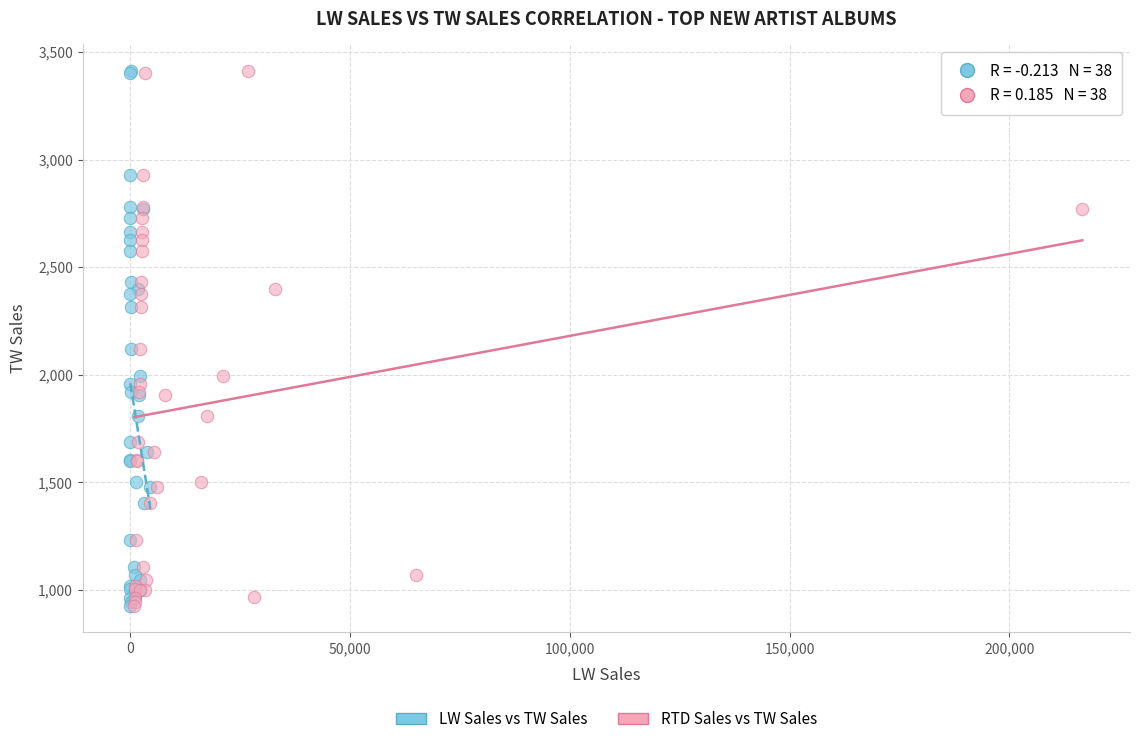

What are all the series names shown in the legend?

LW Sales vs TW Sales, RTD Sales vs TW Sales